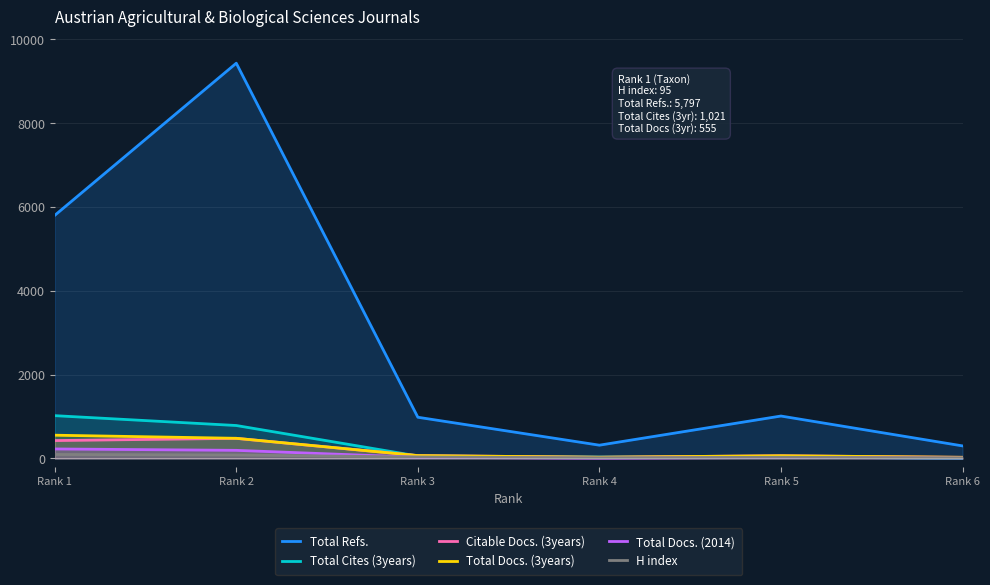

Is the value of H index at Rank 4 greater than the value of Total Cites (3years) at Rank 3?

No